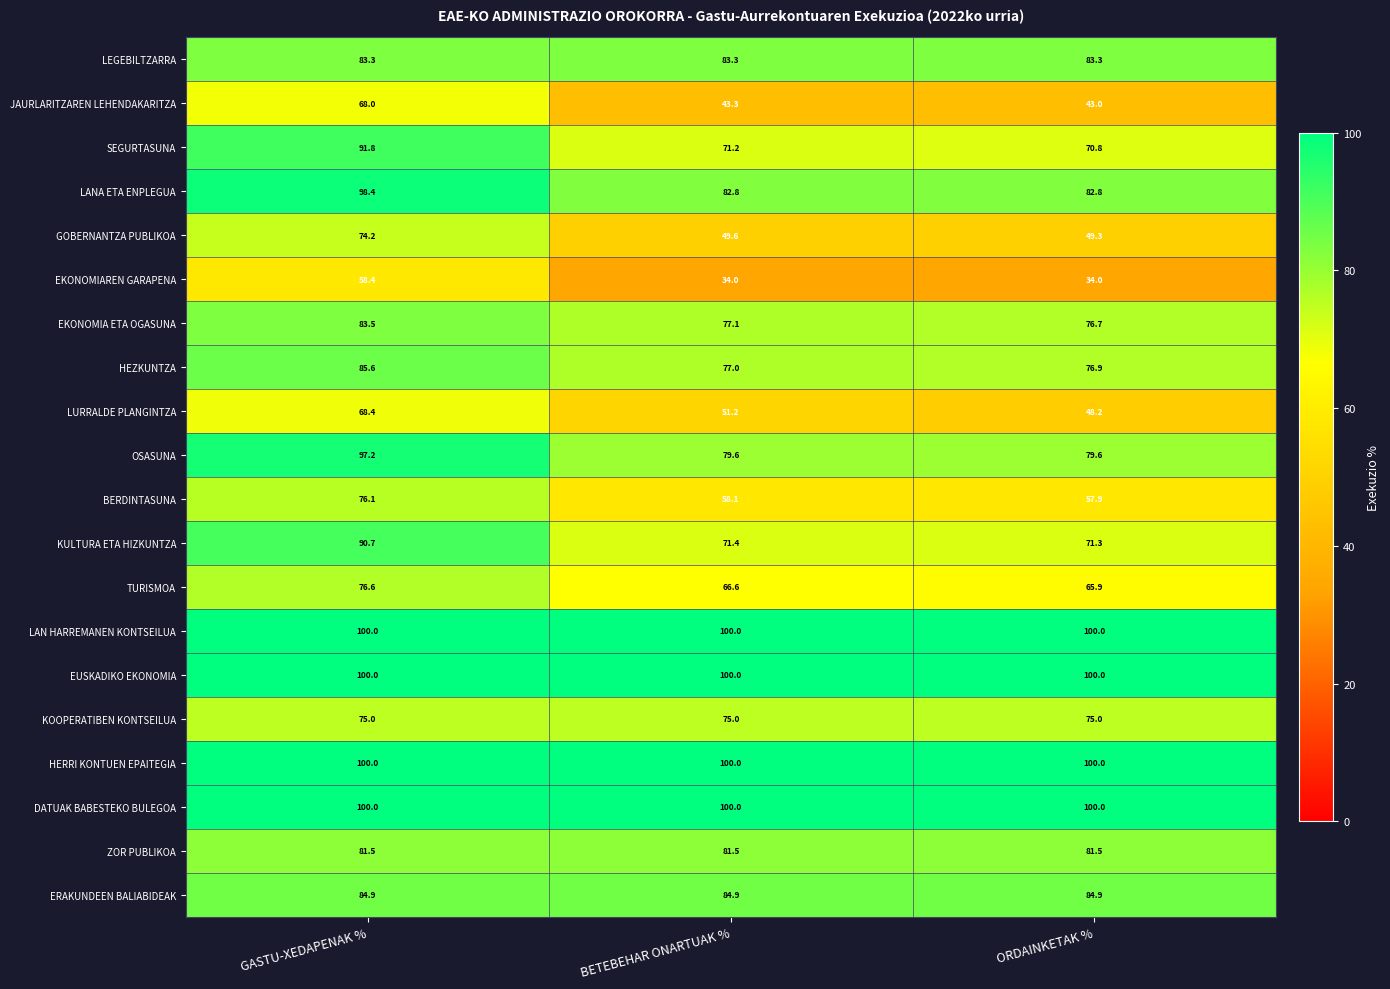

At which label does EKONOMIAREN GARAPENA reach its peak?

GASTU-XEDAPENAK %